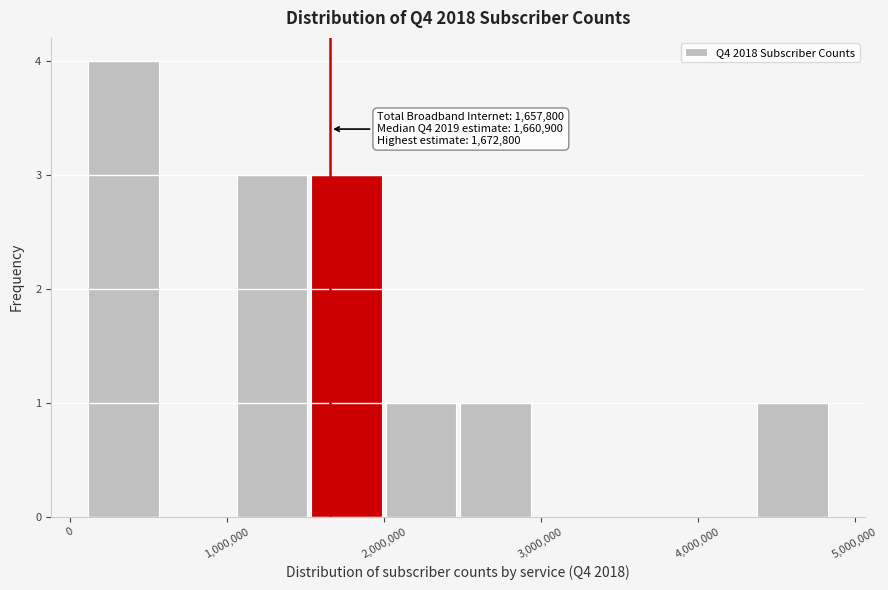

Which range on the x-axis has the tallest bar?

100000 to 600000